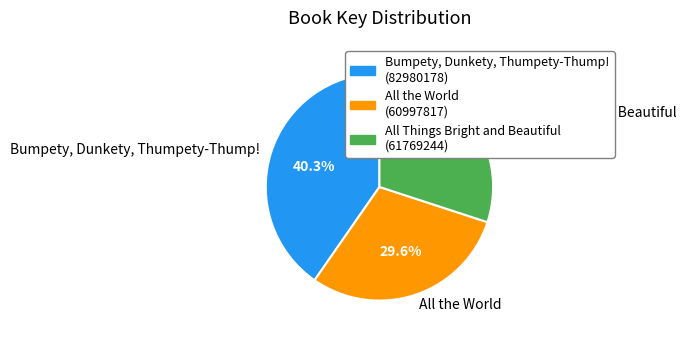

What percentage is NOT represented by All Things Bright and Beautiful?

70.0%